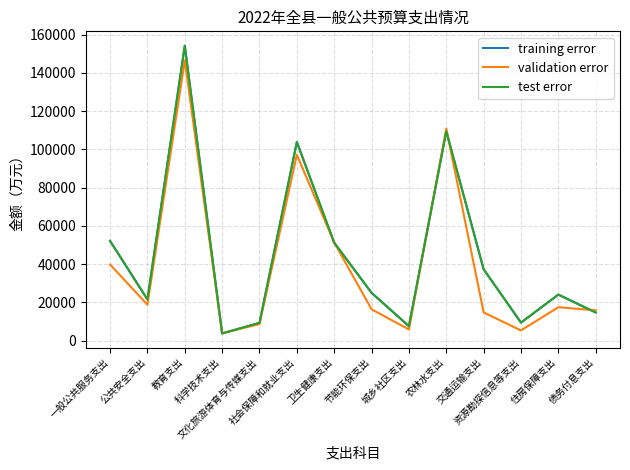

Which series has the largest range (max minus min)?

training error